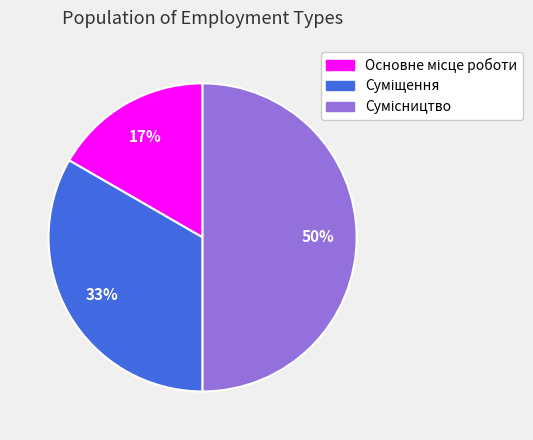

To the nearest percent, what is the average slice percentage?

33%